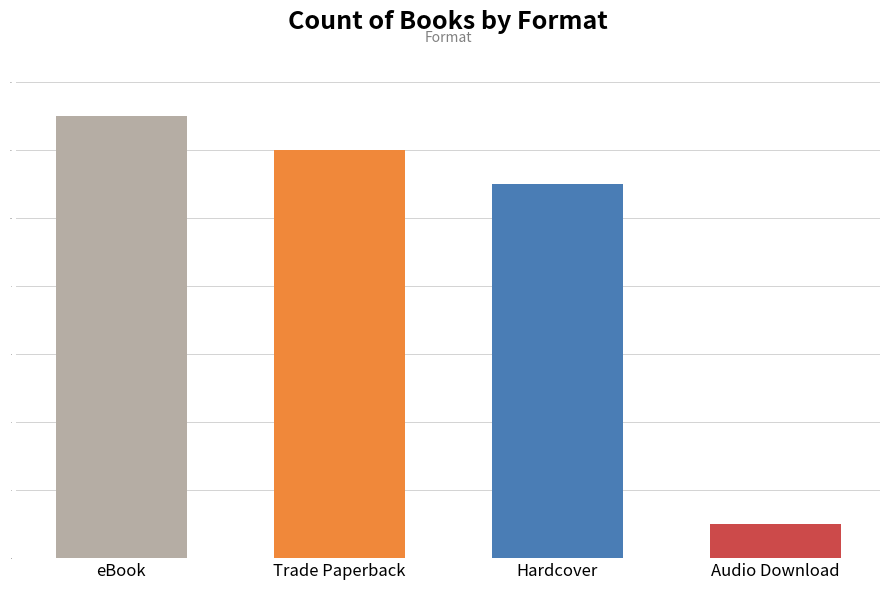

At which label is the value closest to 7?

Hardcover